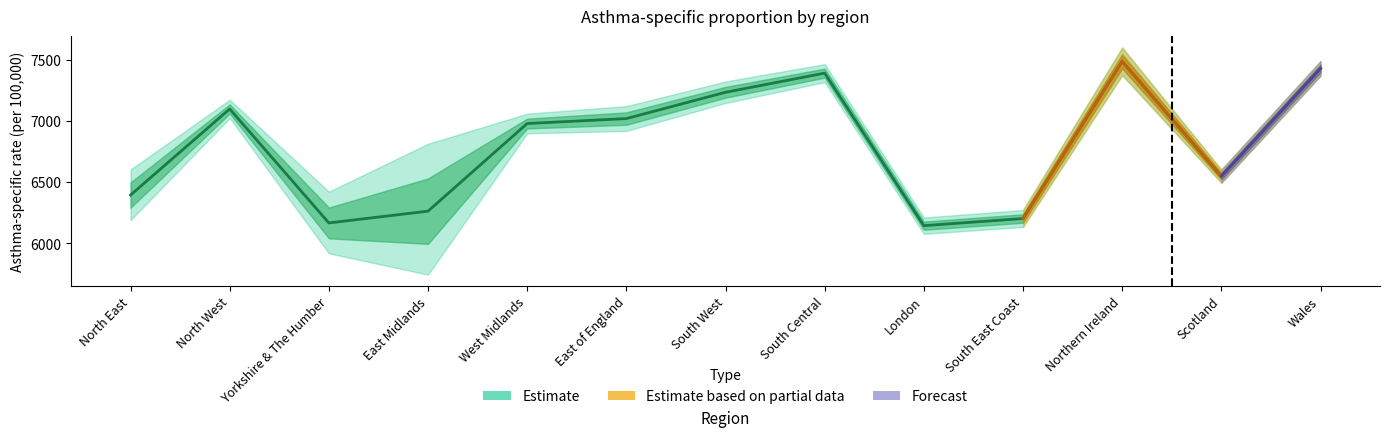

The chart shows a value of 8096.9 at Yorkshire & The Humber. True or false?

False